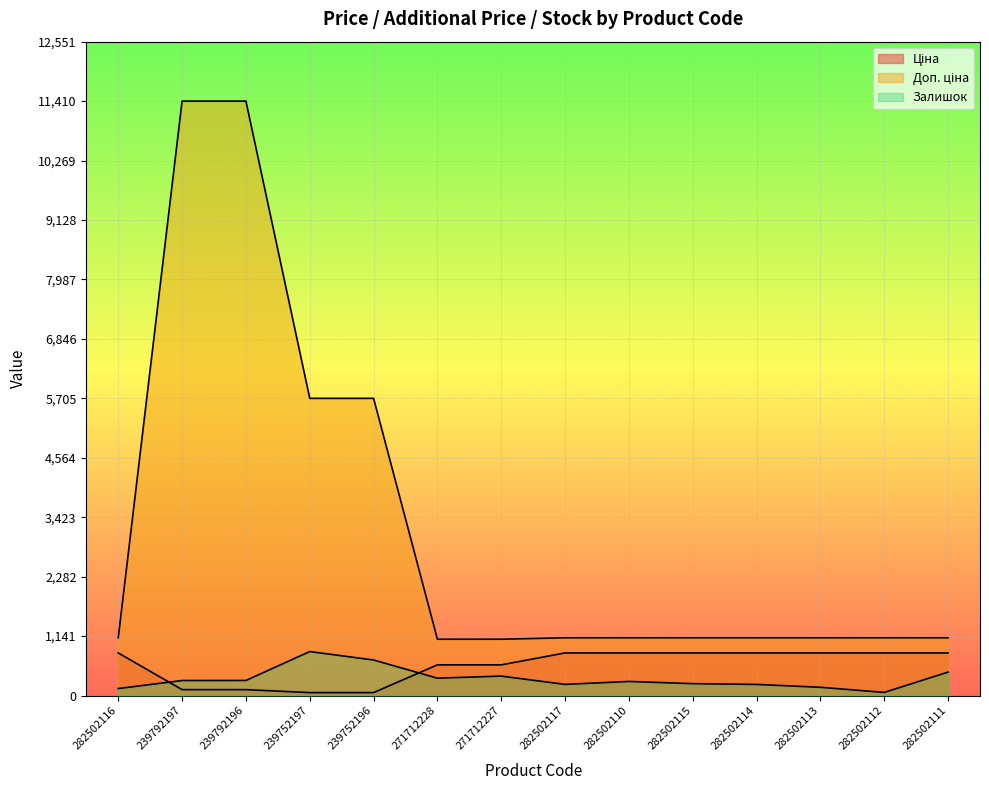

Which series has the largest total across all categories?

Доп. ціна